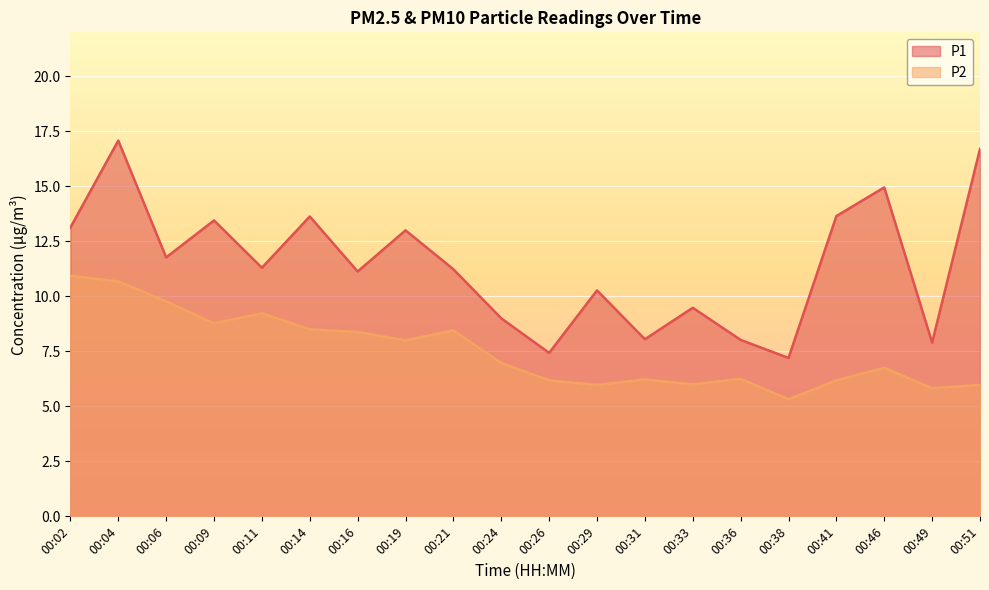

Rank the series by their average value, from lowest to highest.

P2, P1